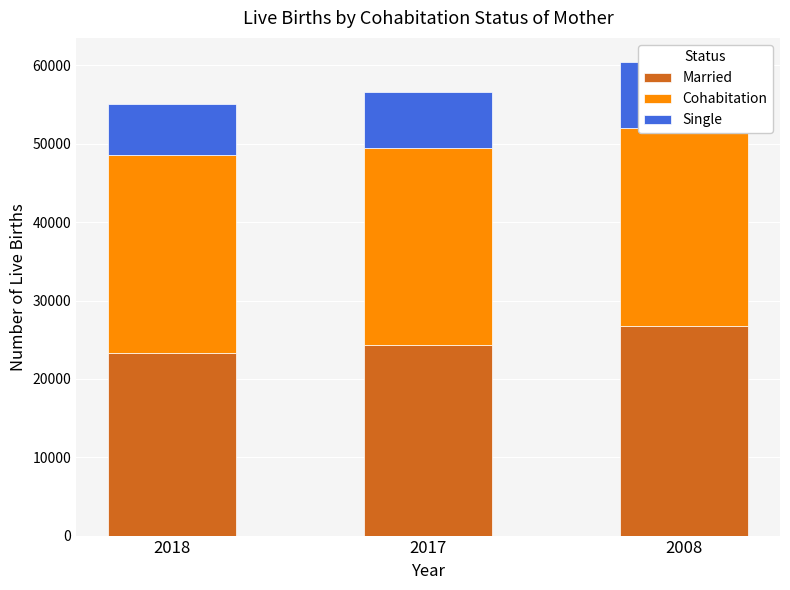

What is the value of the Cohabitation bar at the 1st from the left?

25205